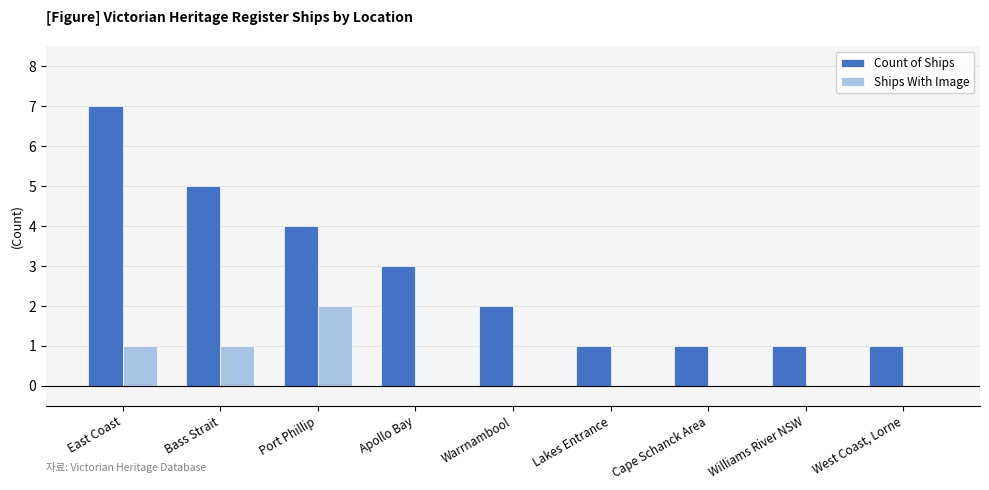

Which series has the largest total across all categories?

Count of Ships